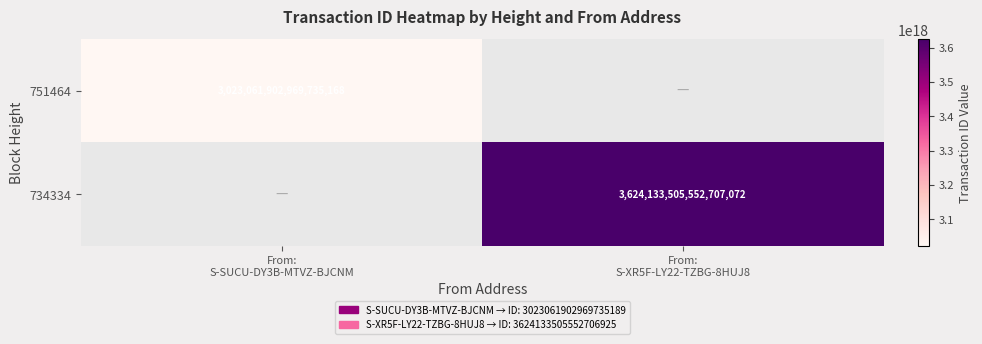

What is the maximum value for 751464?

3023061902969735168